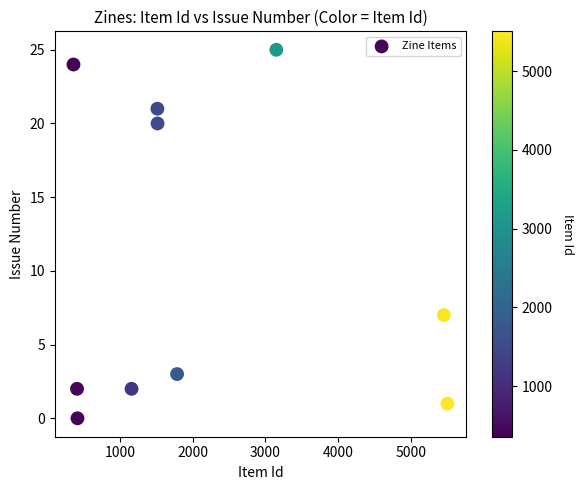

What is the range of X values (max minus min)?

5147